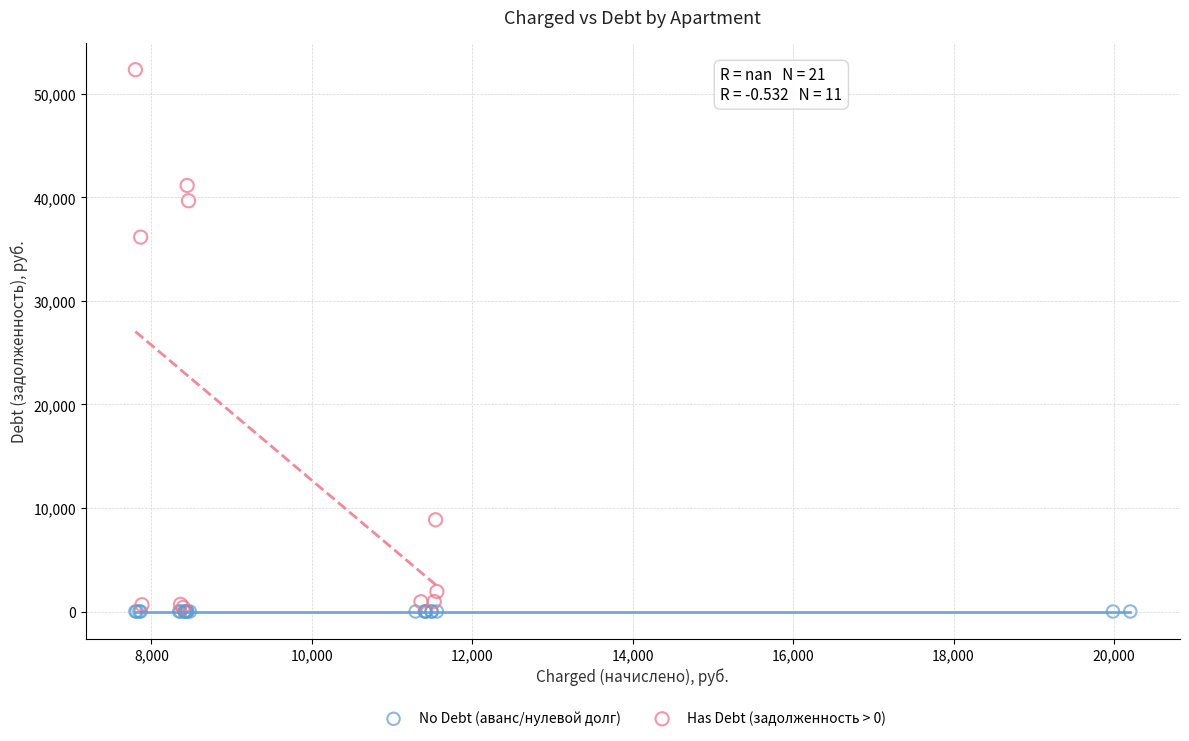

Which series contains the highest Y value?

Has Debt (задолженность > 0)